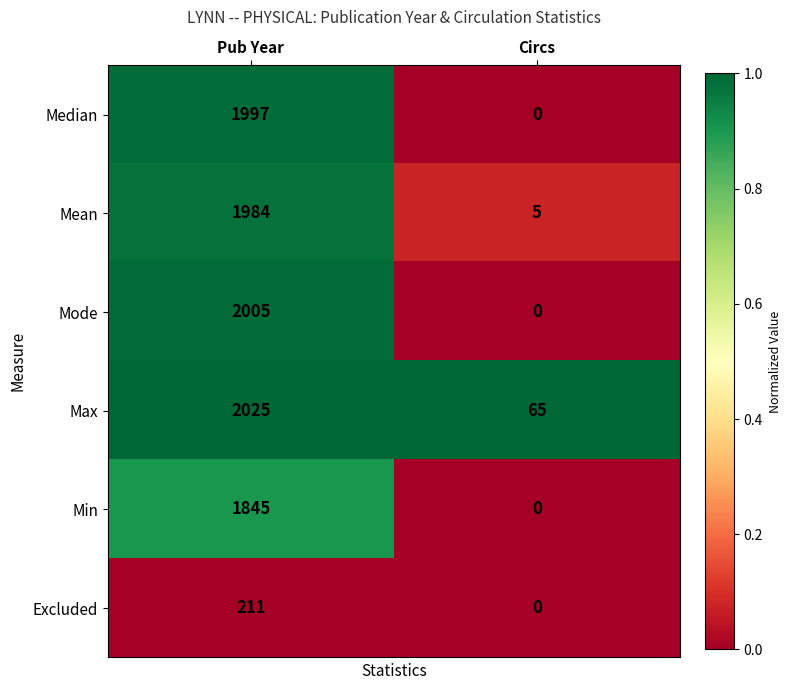

What is the maximum value shown in the chart?

2025